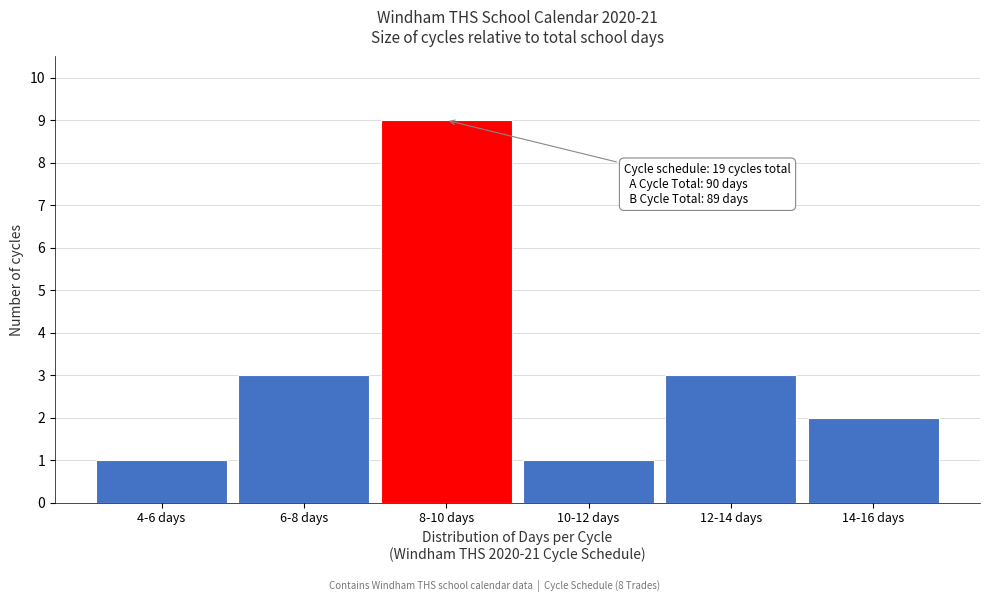

Reading left to right, what are all the values shown in this chart?

4-6 days=1	6-8 days=3	8-10 days=9	10-12 days=1	12-14 days=3	14-16 days=2